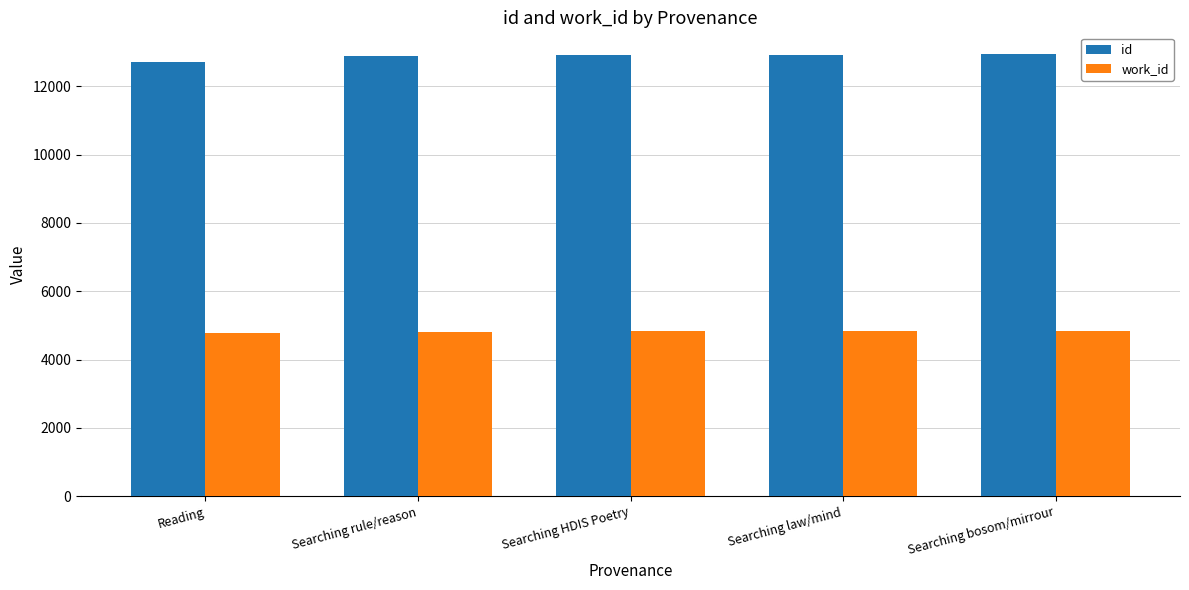

What is the label of the 4th bar from the right?

Searching rule/reason